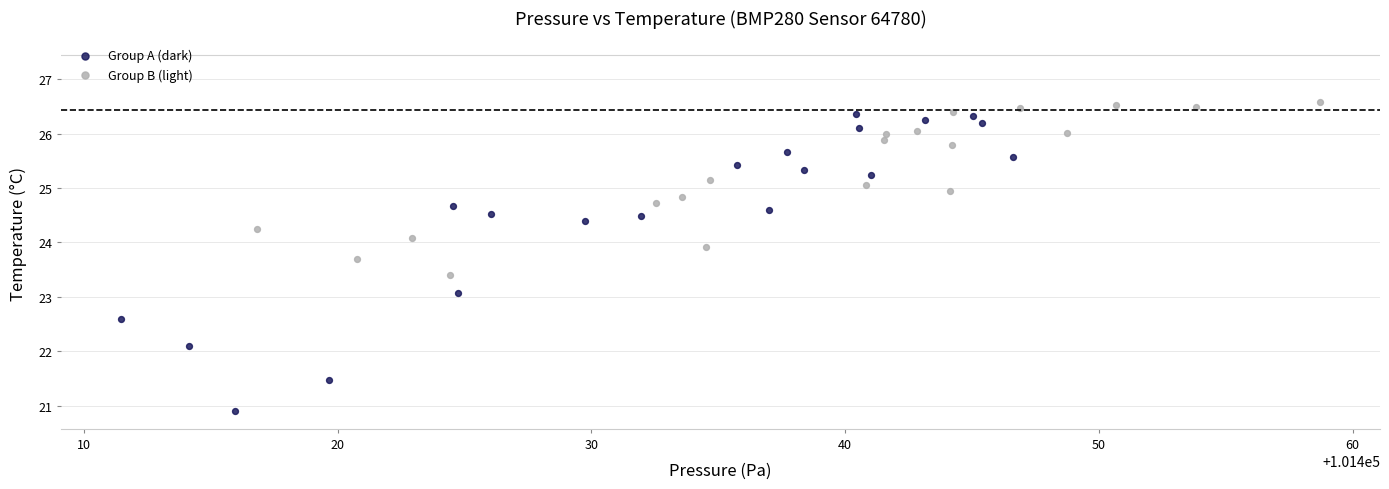

What are all the series names shown in the legend?

Group A (dark), Group B (light)